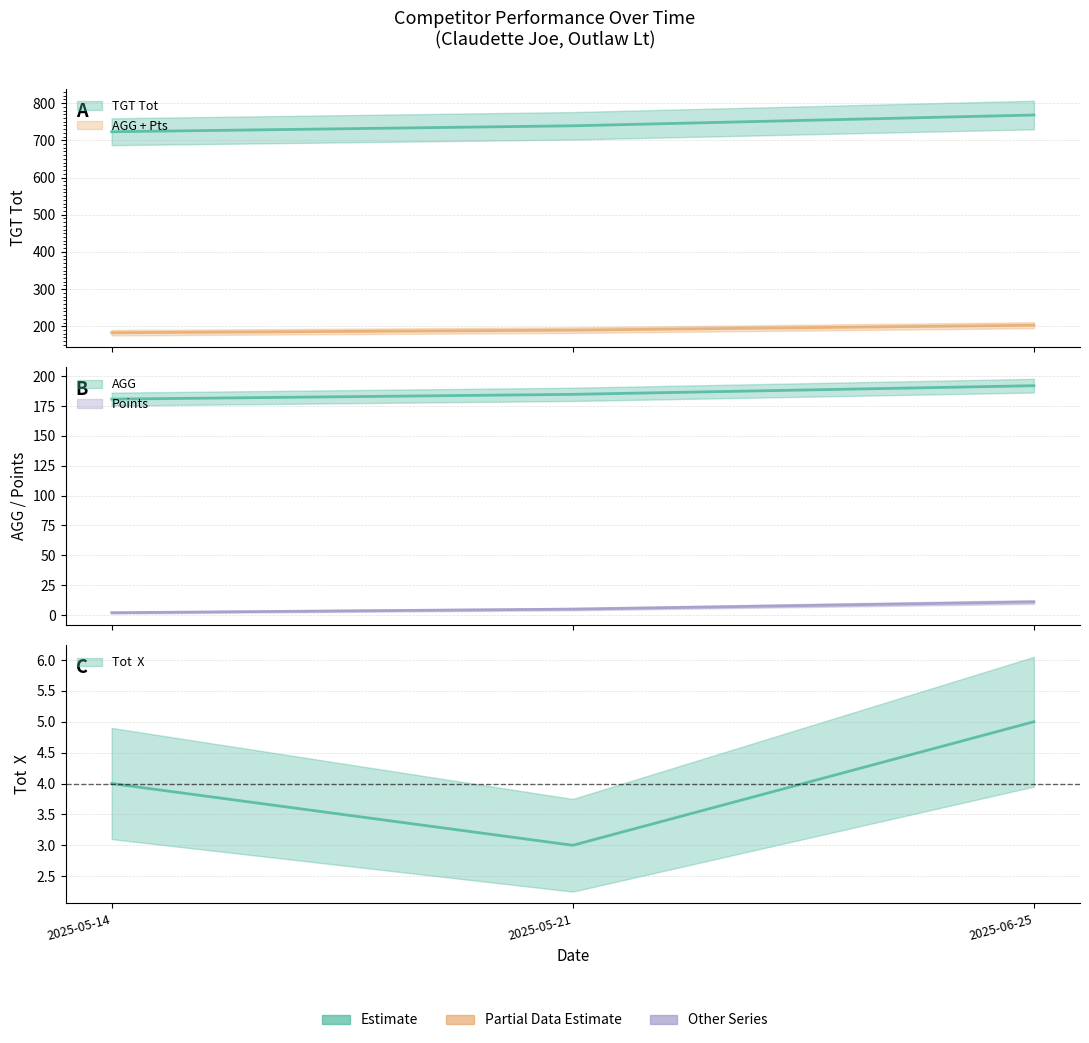

Reading left to right, extract all data points from this chart.

TGT Tot: 723.0	739.0	768.0
AGG: 180.8	184.8	192.0
Tot  X: 4.0	3.0	5.0
Points: 2.0	5.0	11.0
AGG + Pts: 182.8	189.8	203.0